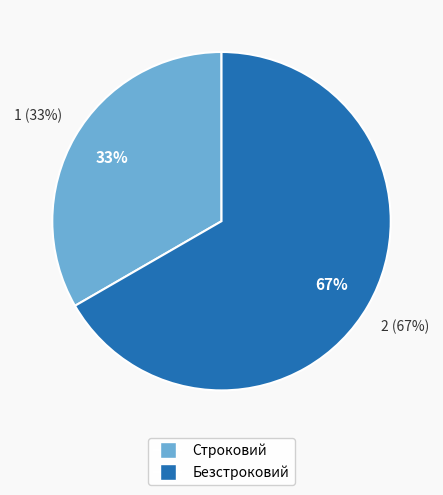

What percentage is NOT represented by Безстроковий?

33.3%